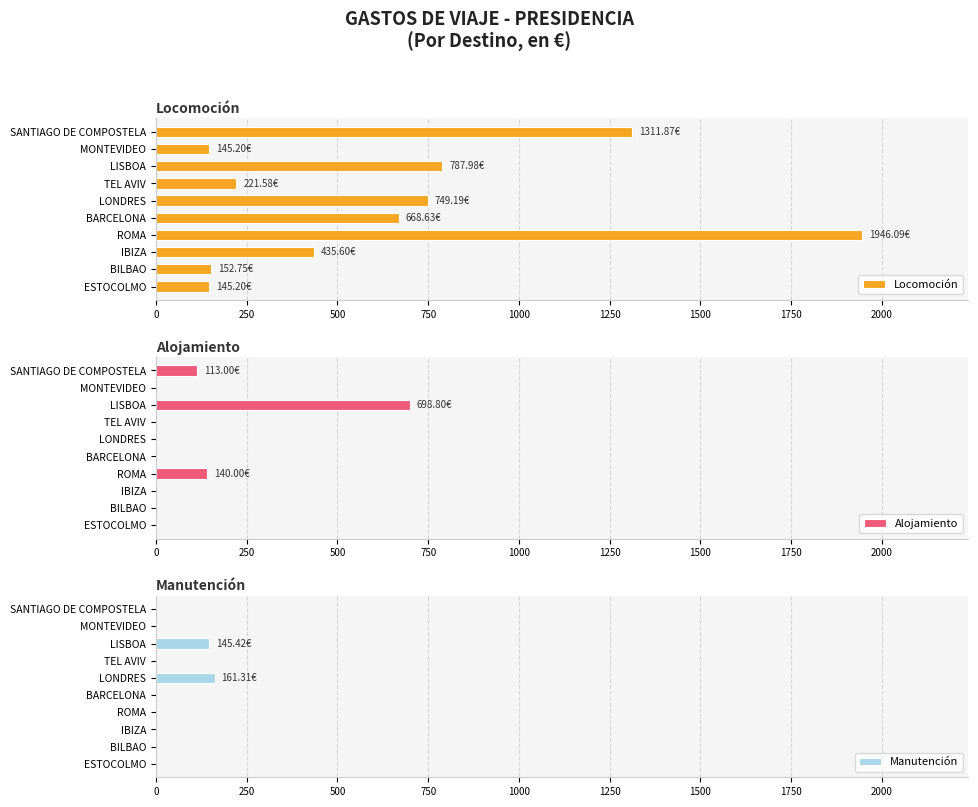

List the labels in order of Locomoción value, smallest first.

0, 2000, 250, 1500, 500, 1000, 1250, 1750, 2250, 750